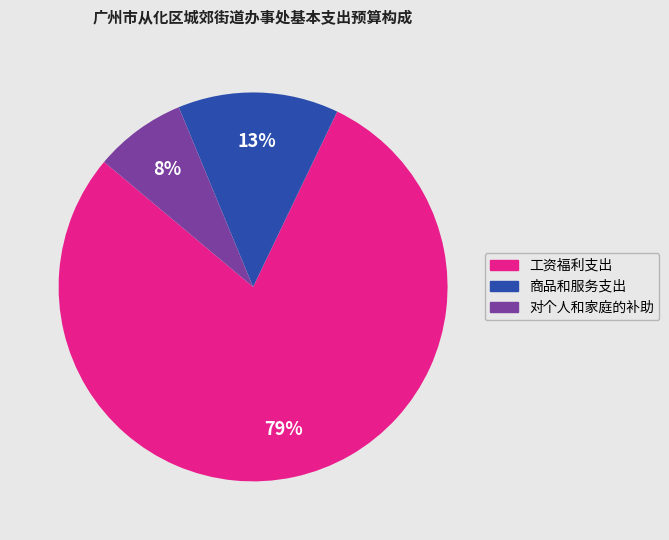

To the nearest percent, what percentage of the pie is 对个人和家庭的补助?

8%